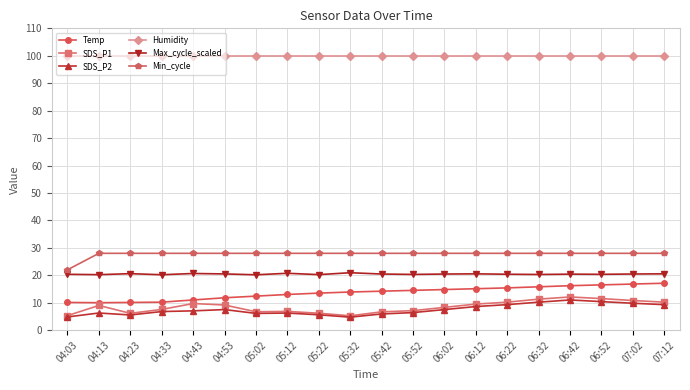

What is the difference between the maximum and second lowest values in the Max_cycle_scaled series?

0.7